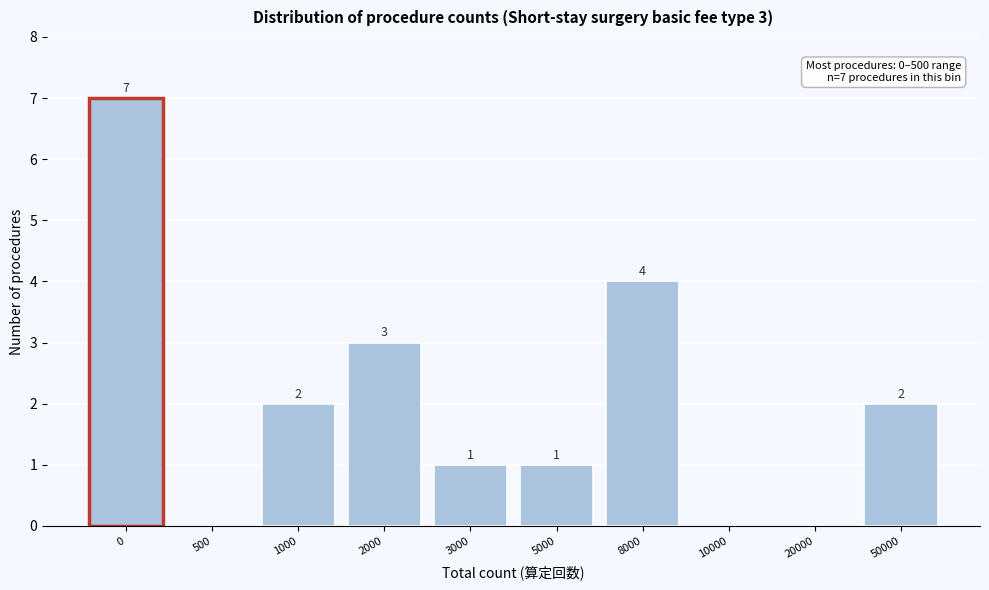

Reading left to right, list all the values displayed in this chart.

0=7	500=0	1000=2	2000=3	3000=1	5000=1	8000=4	10000=0	20000=0	50000=2